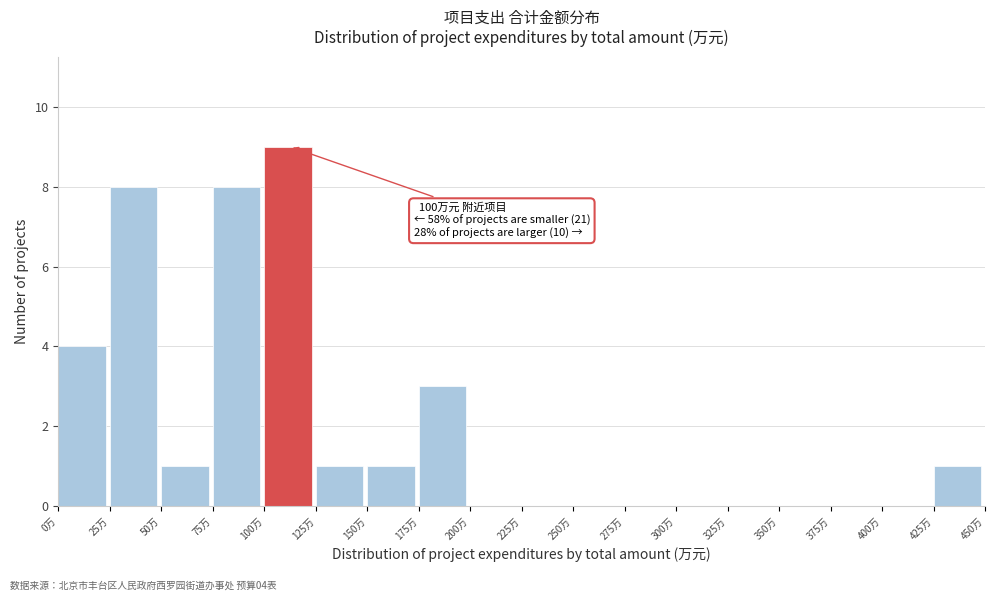

Which range on the x-axis has the tallest bar?

100 to 125